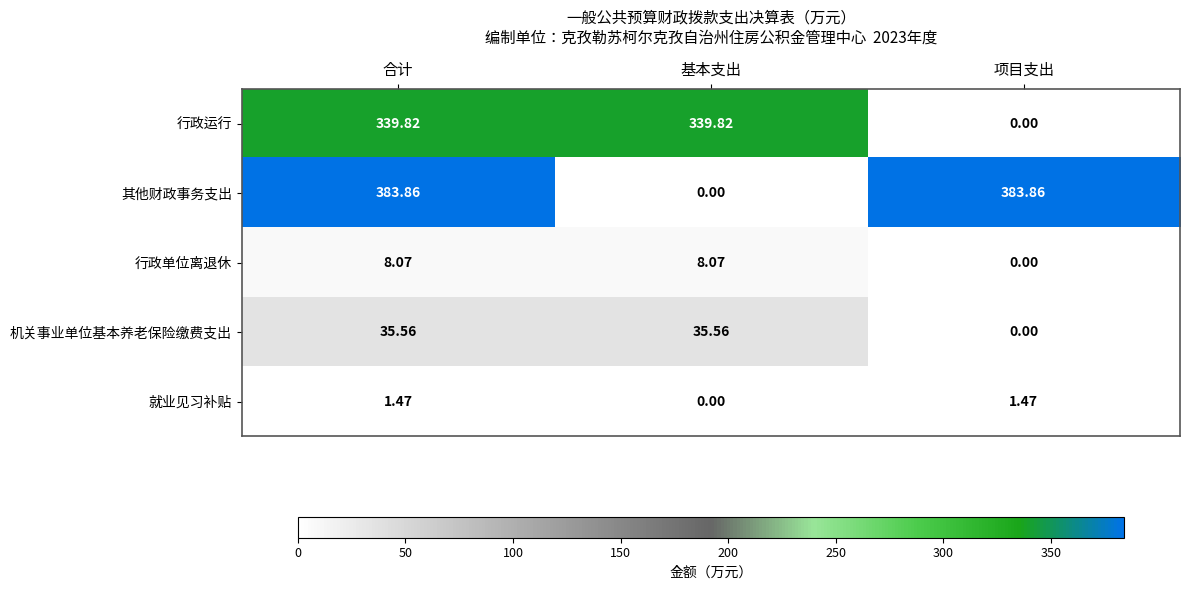

At which label does 机关事业单位基本养老保险缴费支出 reach its minimum?

项目支出